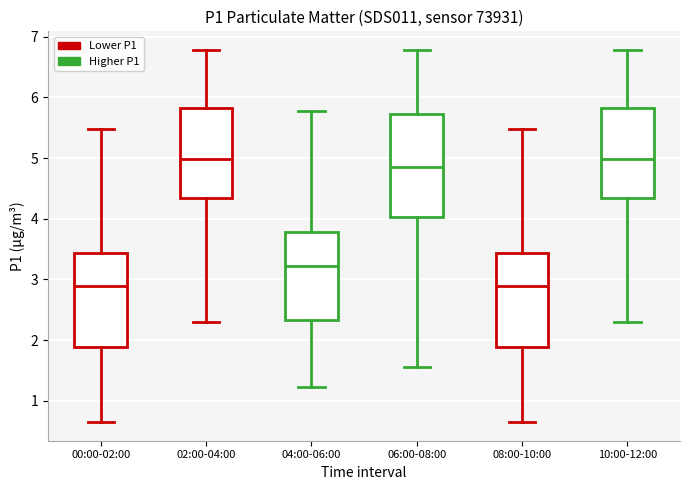

Reading left to right, read every box against the y-axis: the position of its median line, the range the box covers, and the ends of its whiskers. The values are not printed on the chart, so give them approximately, as read against the axis.

00:00-02:00: median 2.9, box 1.9 to 3.4, whiskers 0.7 to 5.5
02:00-04:00: median 5.0, box 4.3 to 5.8, whiskers 2.3 to 6.8
04:00-06:00: median 3.2, box 2.3 to 3.8, whiskers 1.2 to 5.8
06:00-08:00: median 4.9, box 4.0 to 5.7, whiskers 1.6 to 6.8
08:00-10:00: median 2.9, box 1.9 to 3.4, whiskers 0.7 to 5.5
10:00-12:00: median 5.0, box 4.3 to 5.8, whiskers 2.3 to 6.8